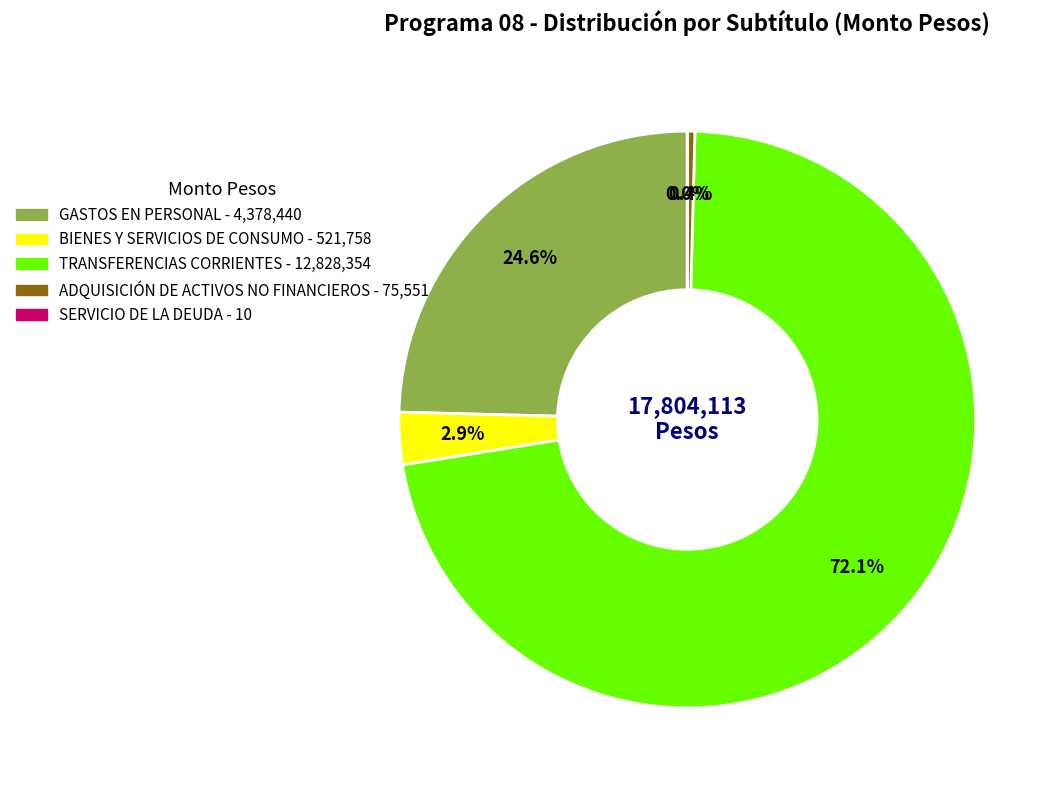

Which has a higher value, TRANSFERENCIAS CORRIENTES or ADQUISICIÓN DE ACTIVOS NO FINANCIEROS?

TRANSFERENCIAS CORRIENTES